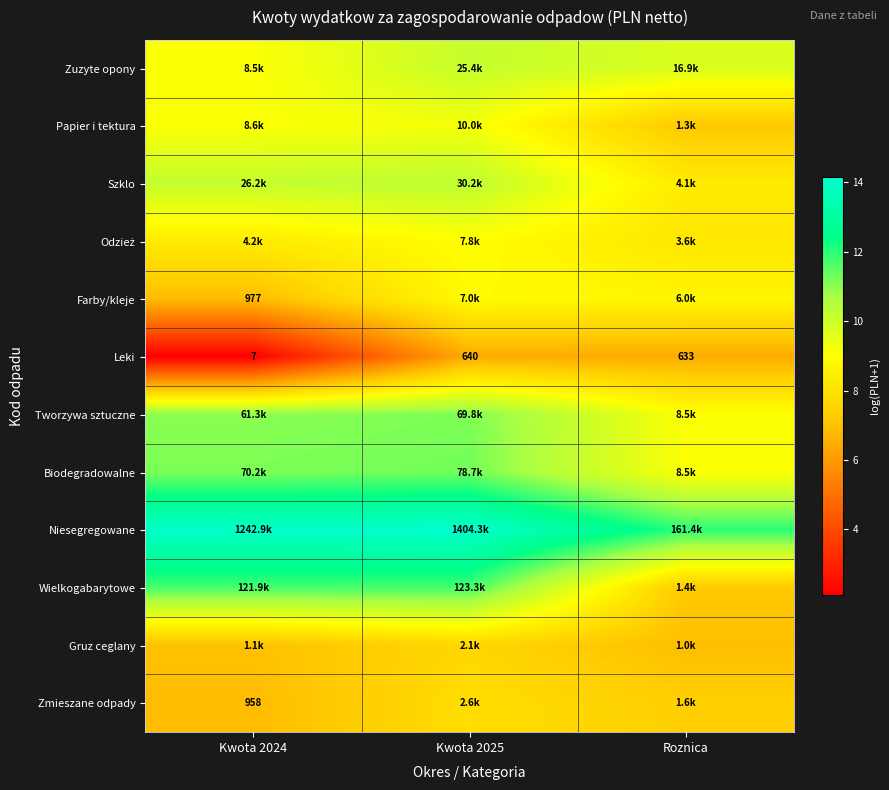

How many categories are shown in the chart?

3